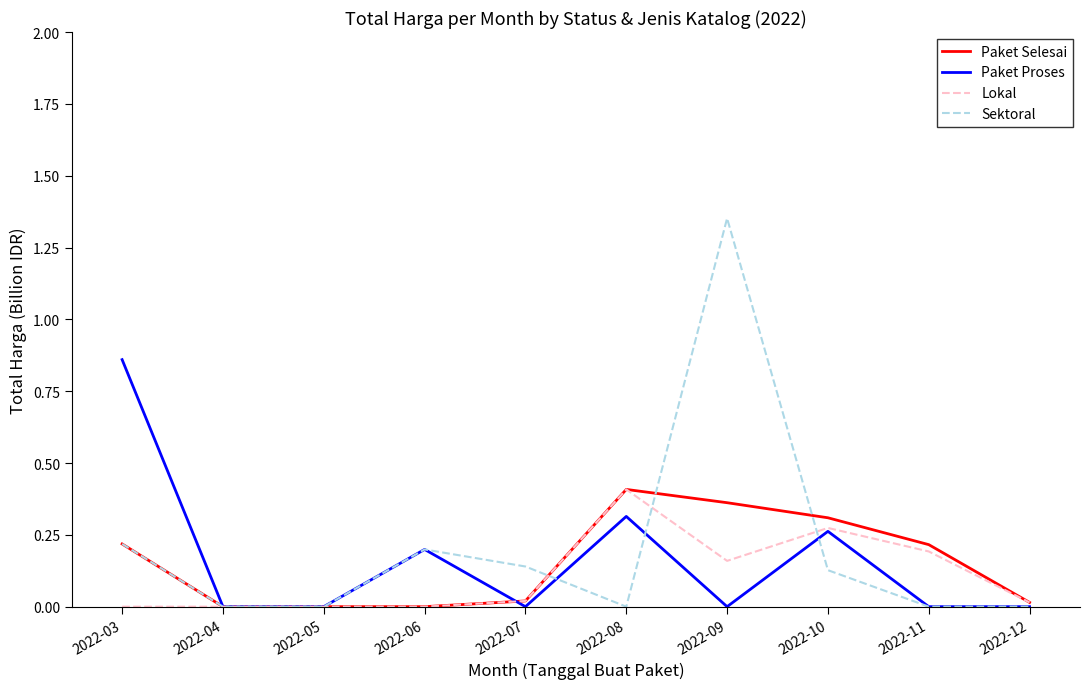

What is the sum of all Sektoral values?

2.0